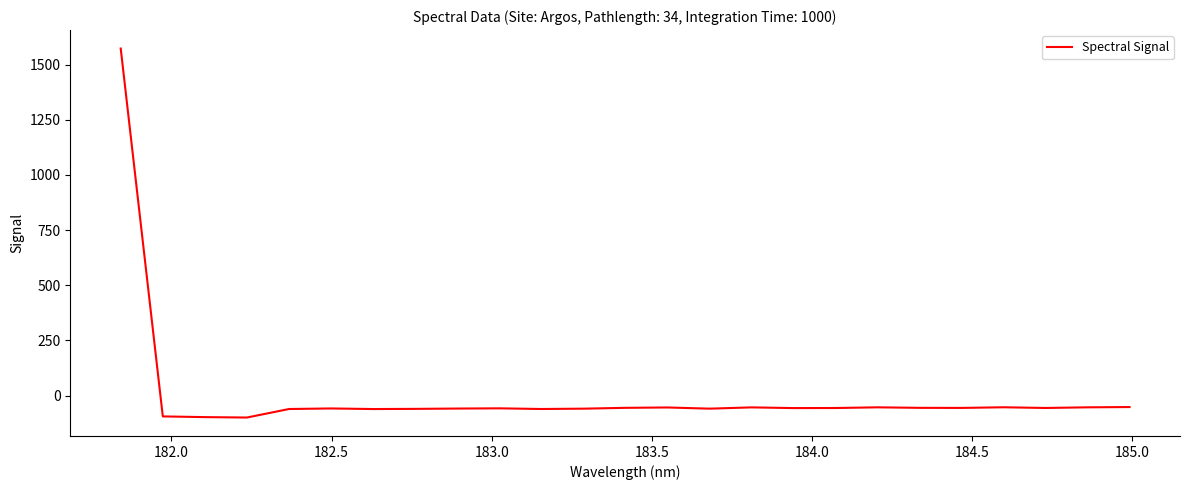

What is the greatest value displayed?

1572.5